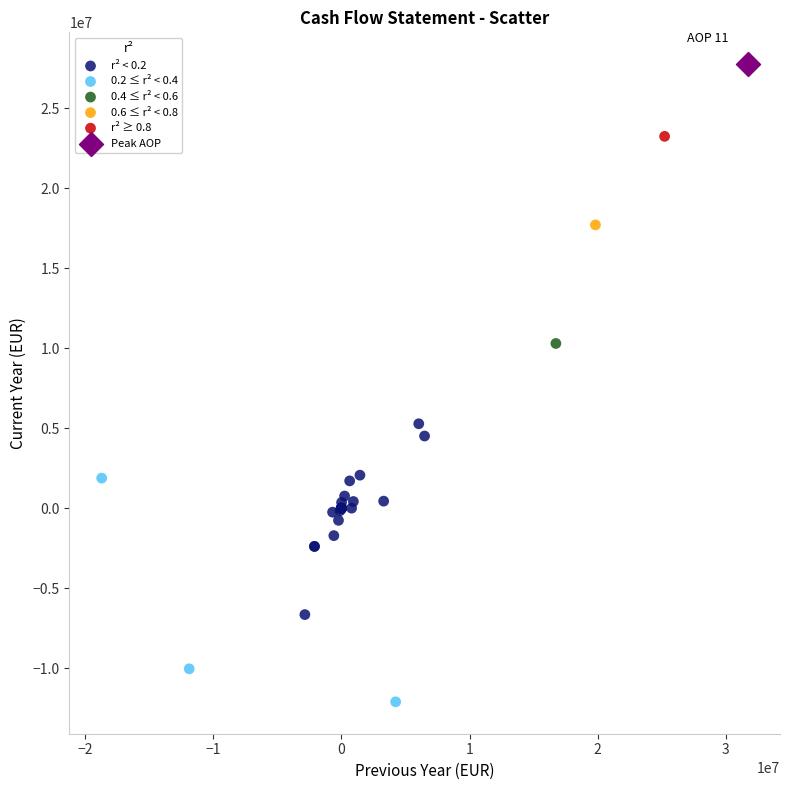

Which series contains the lowest Y value?

0.2 ≤ r² < 0.4